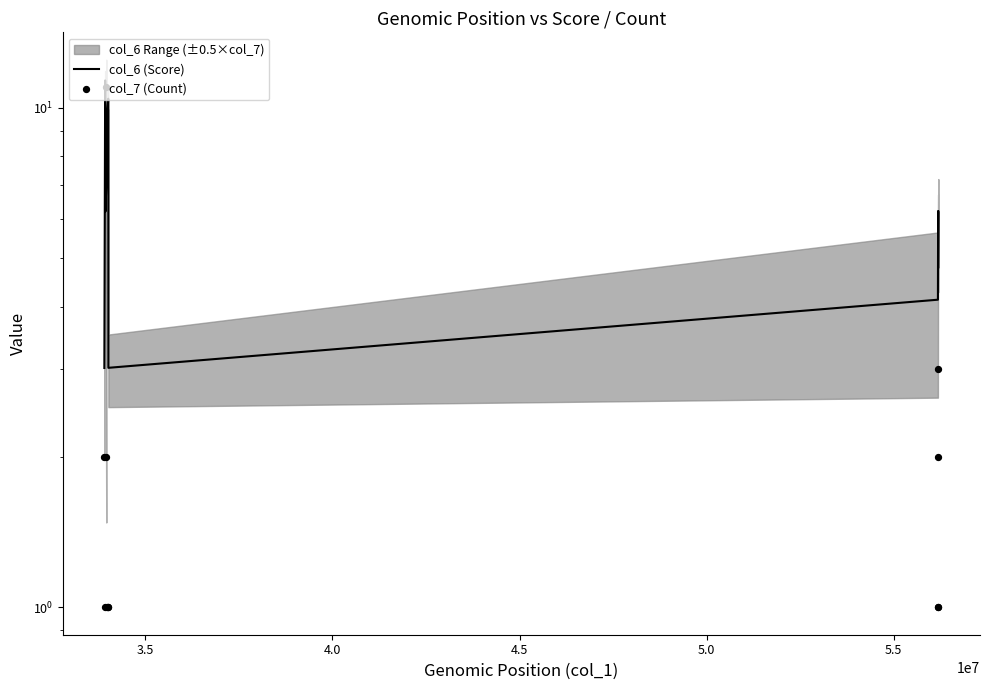

Is the value of col_6 (Score) at 5.5 greater than the value of col_7 (Count) at 7?

Yes